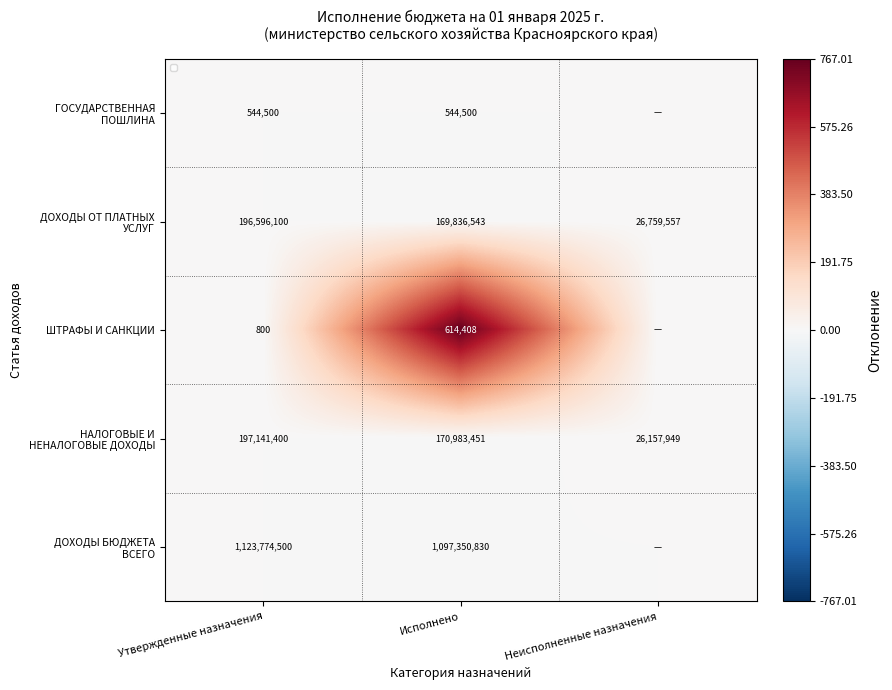

List the series in order of their peak value, highest first.

ШТРАФЫ И САНКЦИИ, ДОХОДЫ ОТ ПЛАТНЫХ УСЛУГ, НАЛОГОВЫЕ И НЕНАЛОГОВЫЕ ДОХОДЫ, ГОСУДАРСТВЕННАЯ ПОШЛИНА, ДОХОДЫ БЮДЖЕТА ВСЕГО